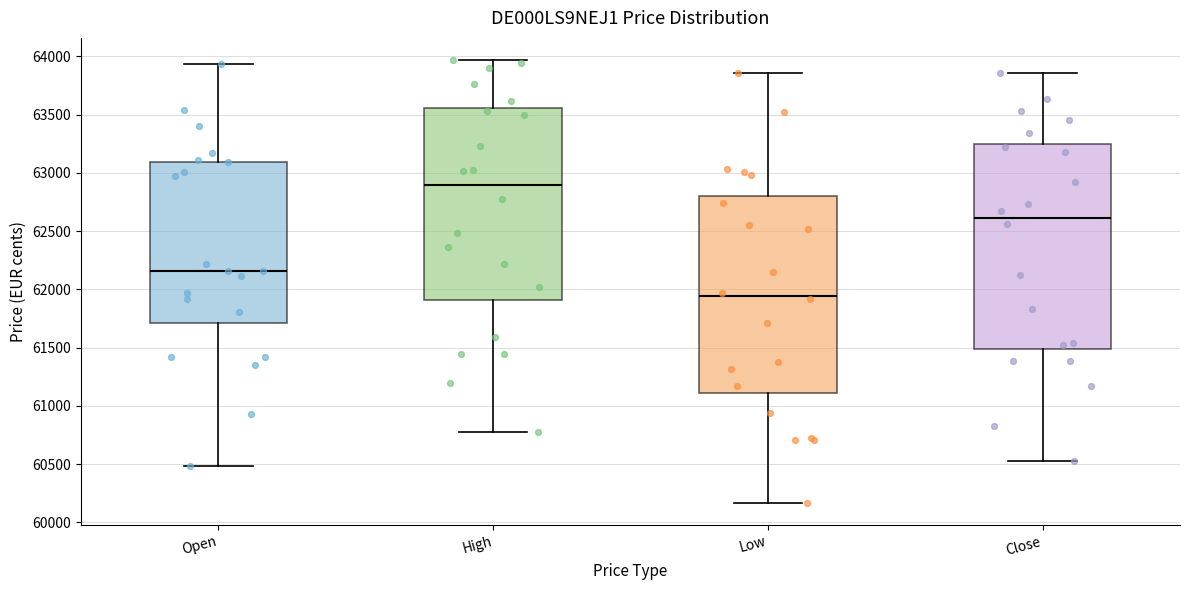

Reading left to right, transcribe this box plot: for each box, give where its median line is, the range the box spans, and where its two whiskers end, as read against the y-axis. The values are not printed on the chart, so give them approximately, as read against the axis.

Open: median 62150, box 61700 to 63100, whiskers 60500 to 63950
High: median 62900, box 61900 to 63550, whiskers 60800 to 63950
Low: median 61950, box 61100 to 62800, whiskers 60150 to 63850
Close: median 62600, box 61500 to 63250, whiskers 60550 to 63850